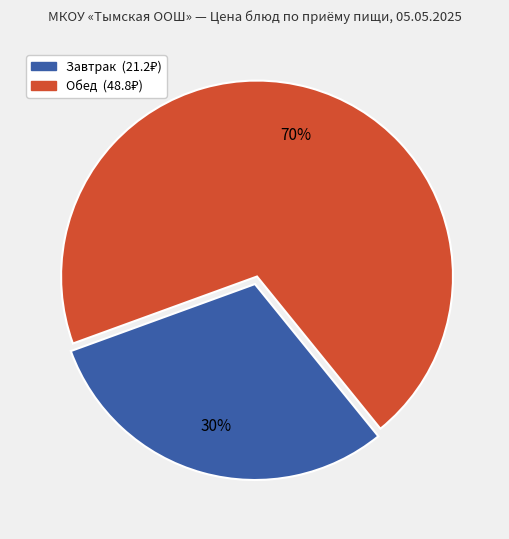

Does any single category account for the majority?

Yes